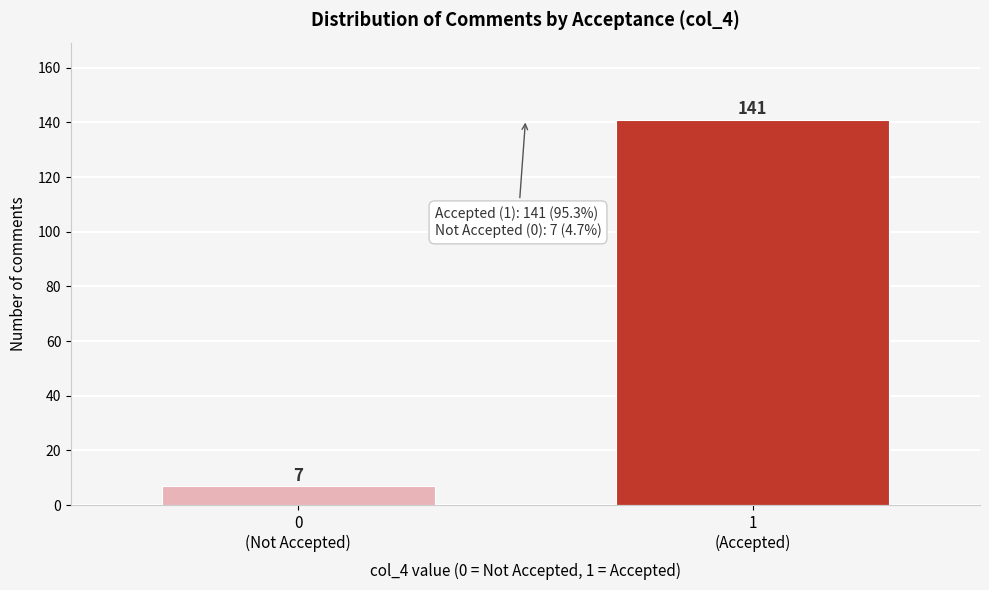

Reading right to left, extract all data points from this chart.

141	7